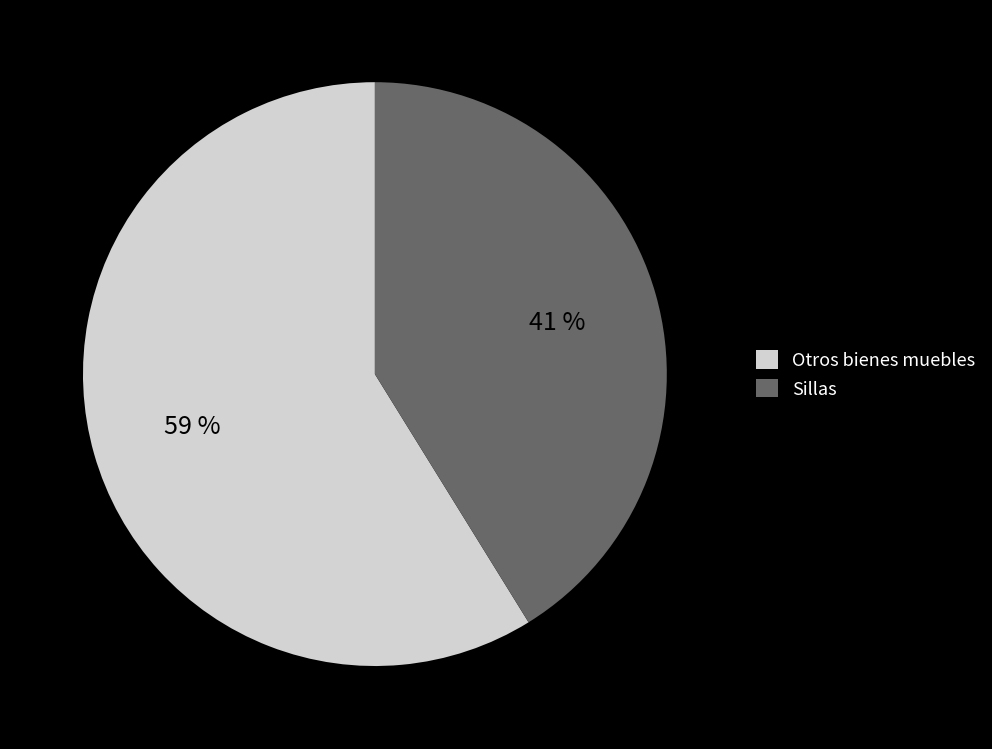

To the nearest percent, what is the difference between the largest and smallest slice percentages?

18%